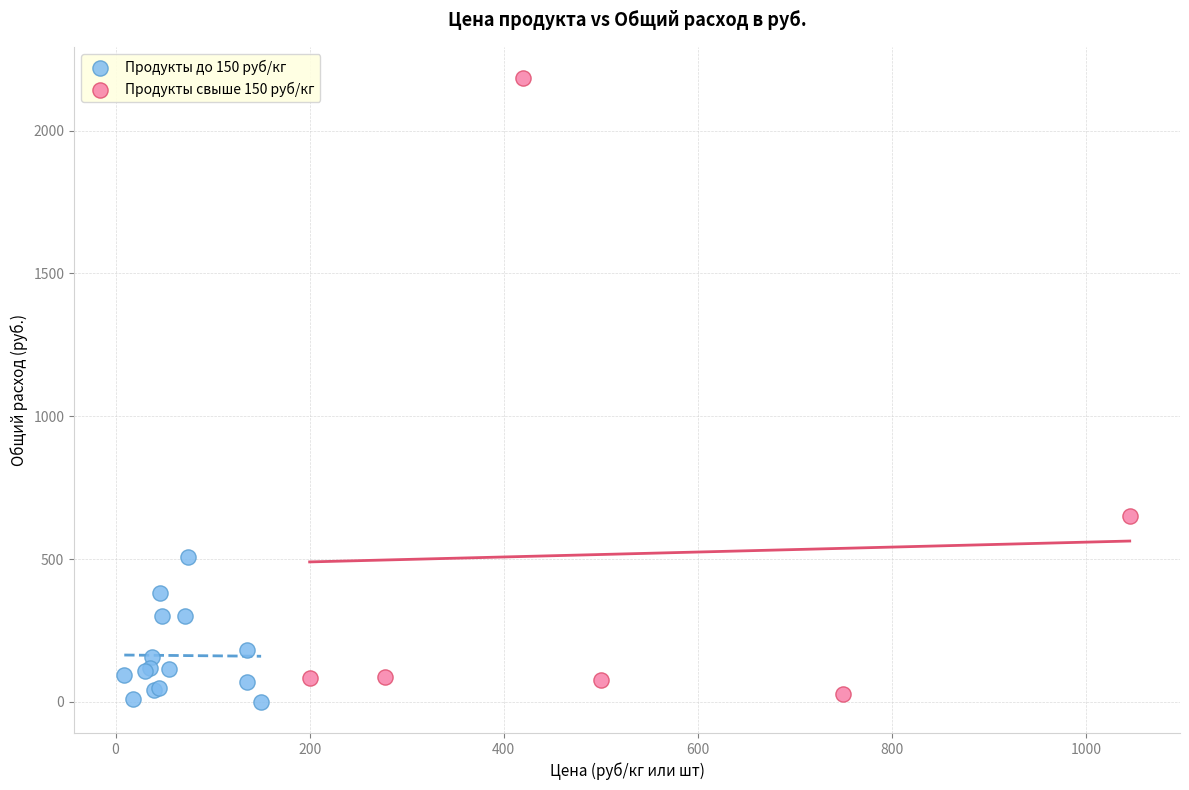

Which series contains the highest Y value?

Продукты свыше 150 руб/кг